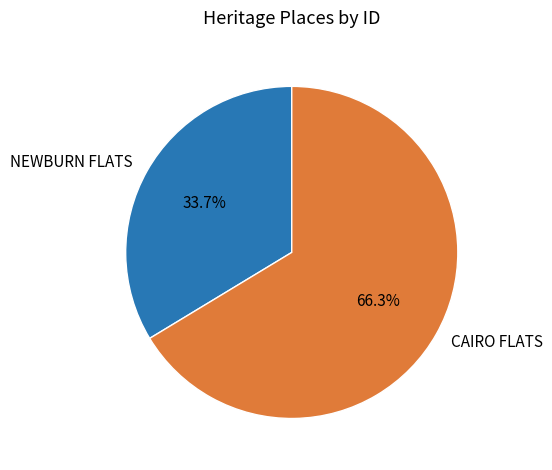

To the nearest percent, what is the difference between the CAIRO FLATS and NEWBURN FLATS slice percentages?

33%